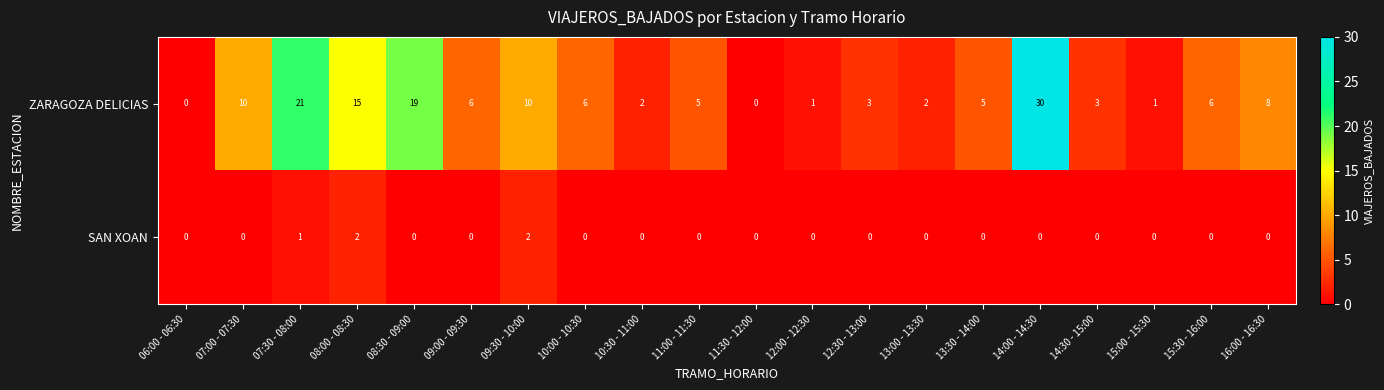

How many data points does each series have?

20